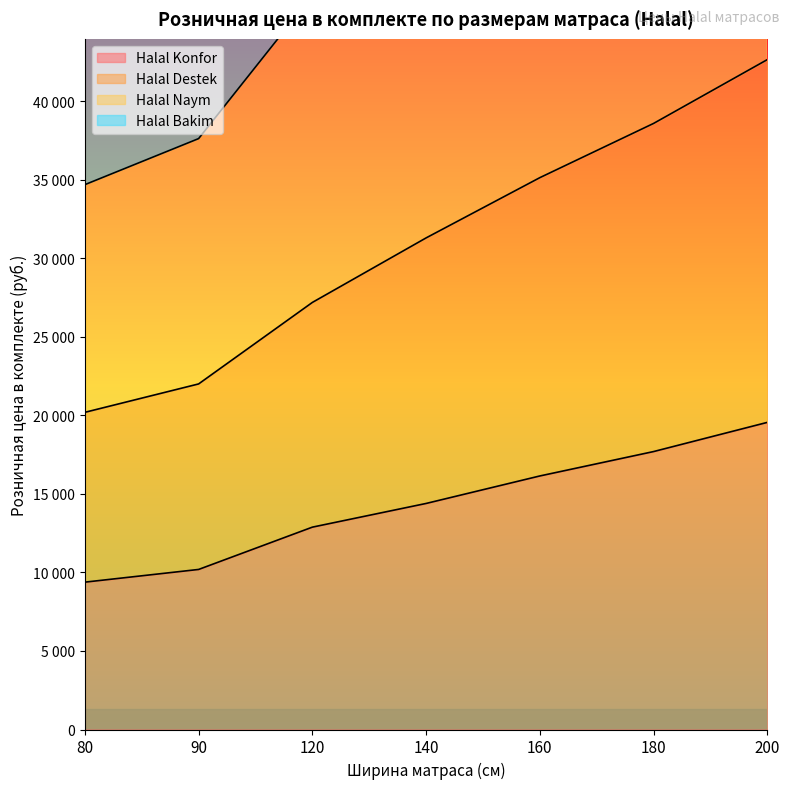

Reading left to right, extract all data points from this chart.

Halal Konfor: 9380.5	10189.1	12882.0	14390.1	16140.6	17693.5	19551.3
Halal Destek: 20191.5	21999.0	27187.3	31294.9	35130.7	38583.4	42646.2
Halal Naym: 53927.2	58583.2	73957.4	82647.3	92111.7	100983.0	110954.3
Halal Bakim: 34685.9	37617.4	46735.7	52694.0	58870.8	64486.8	70983.8